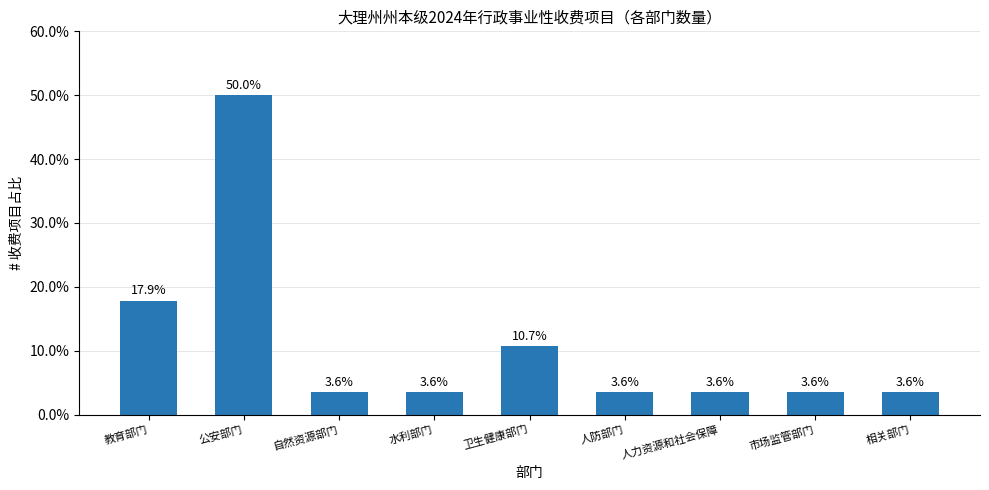

What is the change in value from 教育部门 to 自然资源部门?

-14.3